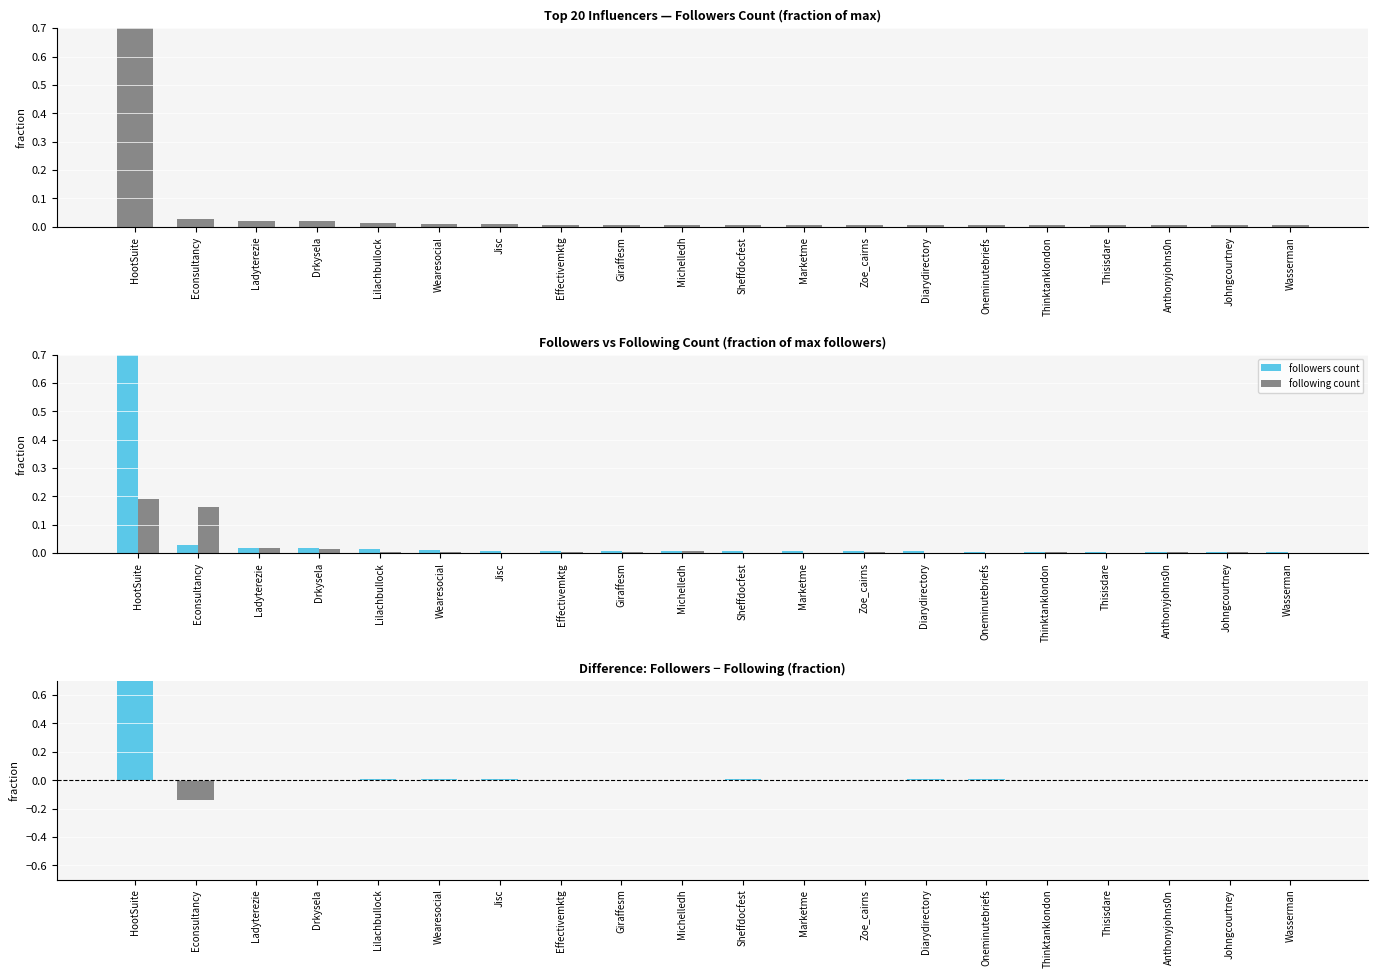

Are the bars grouped side by side (vs. stacked)?

Yes